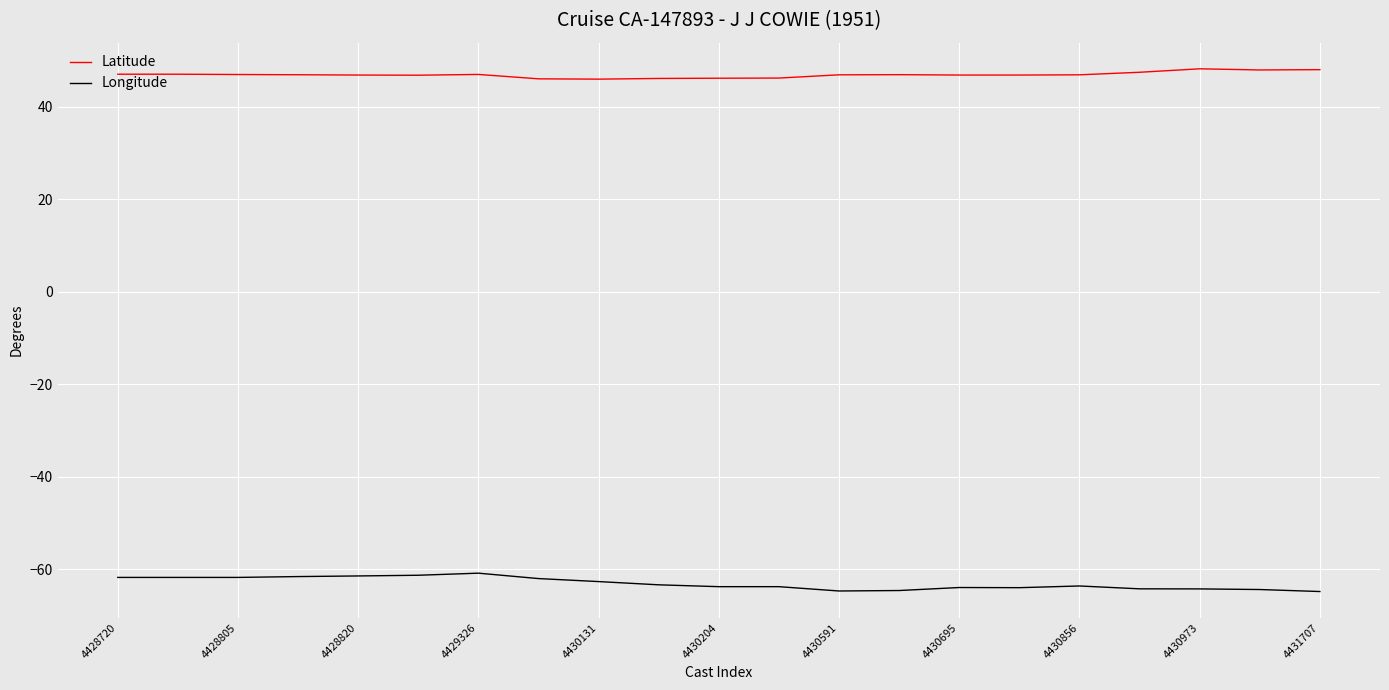

How many lines are shown in the chart?

2